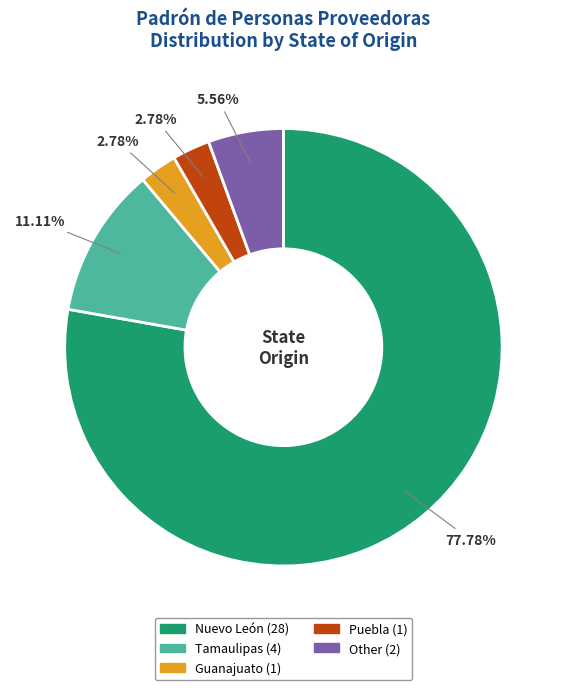

Combined, what portion of the pie is Nuevo León and Tamaulipas?

88.9%